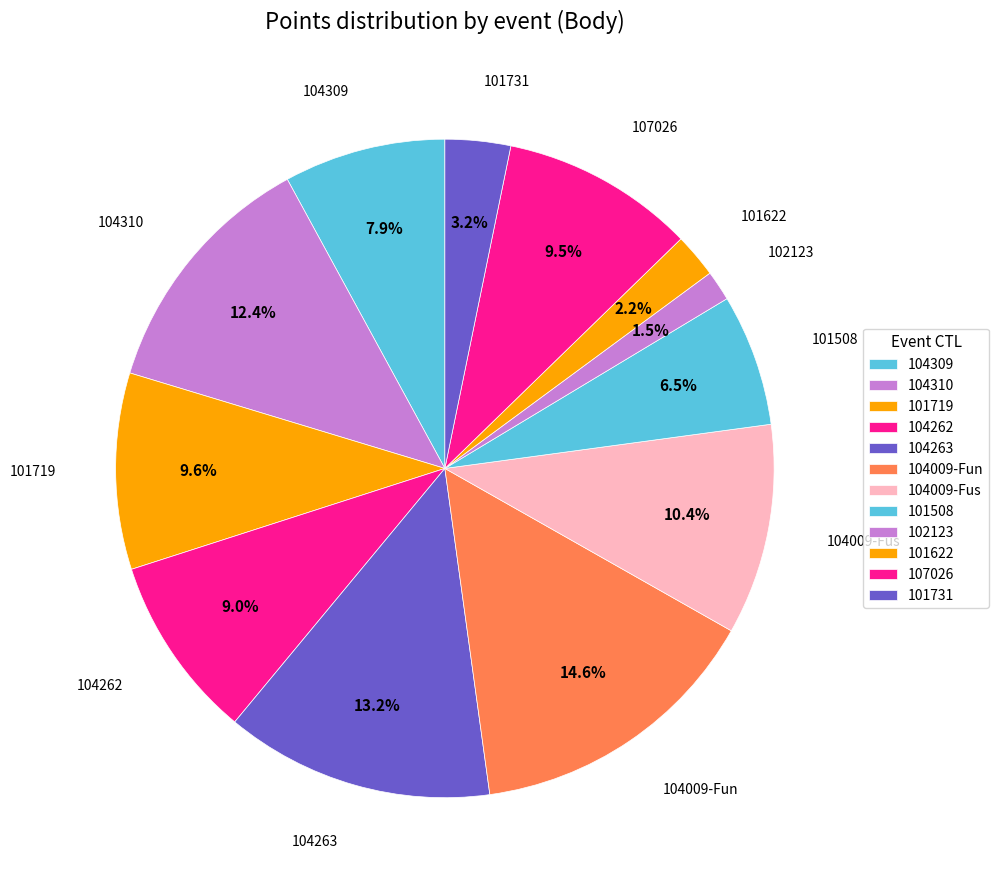

How many slices are in this pie chart?

12